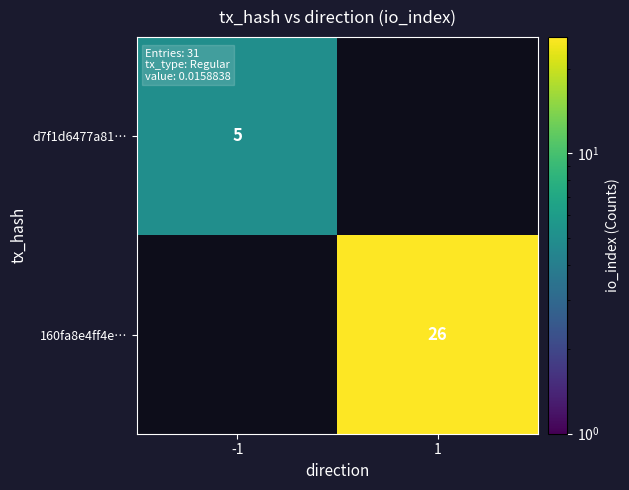

Which label corresponds to the smallest value in the chart?

-1